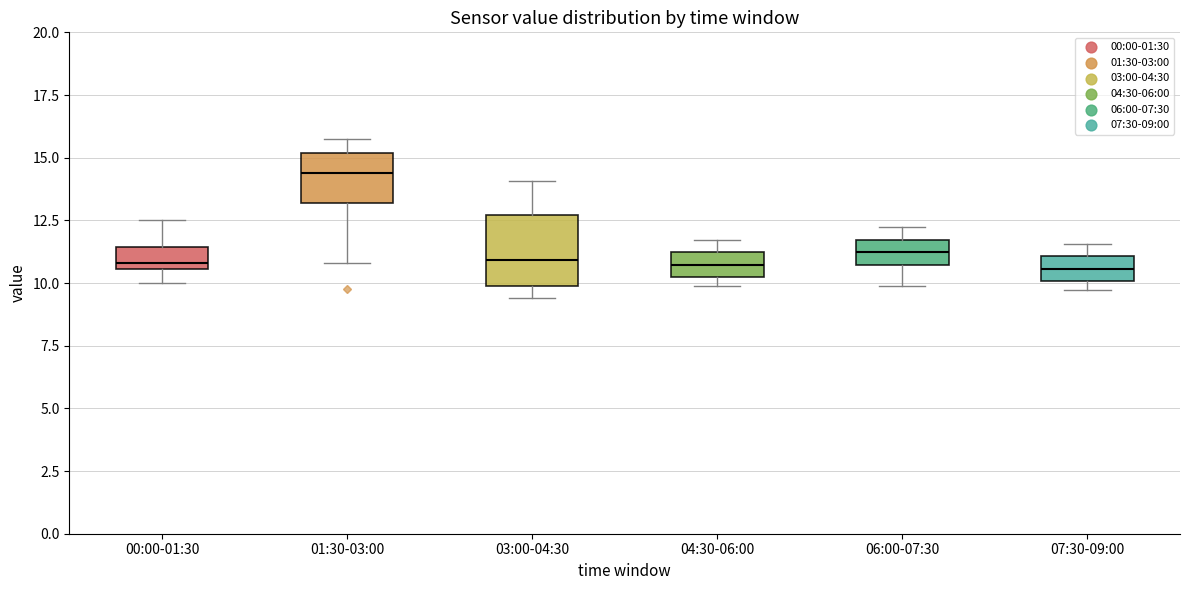

Reading left to right, transcribe this box plot: for each box, give where its median line is, the range the box spans, and where its two whiskers end, as read against the y-axis. The values are not printed on the chart, so give them approximately, as read against the axis.

00:00-01:30: median 11.0, box 10.5 to 11.5, whiskers 10.0 to 12.5
01:30-03:00: median 14.5, box 13.0 to 15.0, whiskers 11.0 to 15.5
03:00-04:30: median 11.0, box 10.0 to 12.5, whiskers 9.5 to 14.0
04:30-06:00: median 10.5, box 10.0 to 11.0, whiskers 10.0 (just below the box's lower edge) to 11.5
06:00-07:30: median 11.0, box 10.5 to 11.5, whiskers 10.0 to 12.0
07:30-09:00: median 10.5, box 10.0 to 11.0, whiskers 9.5 to 11.5